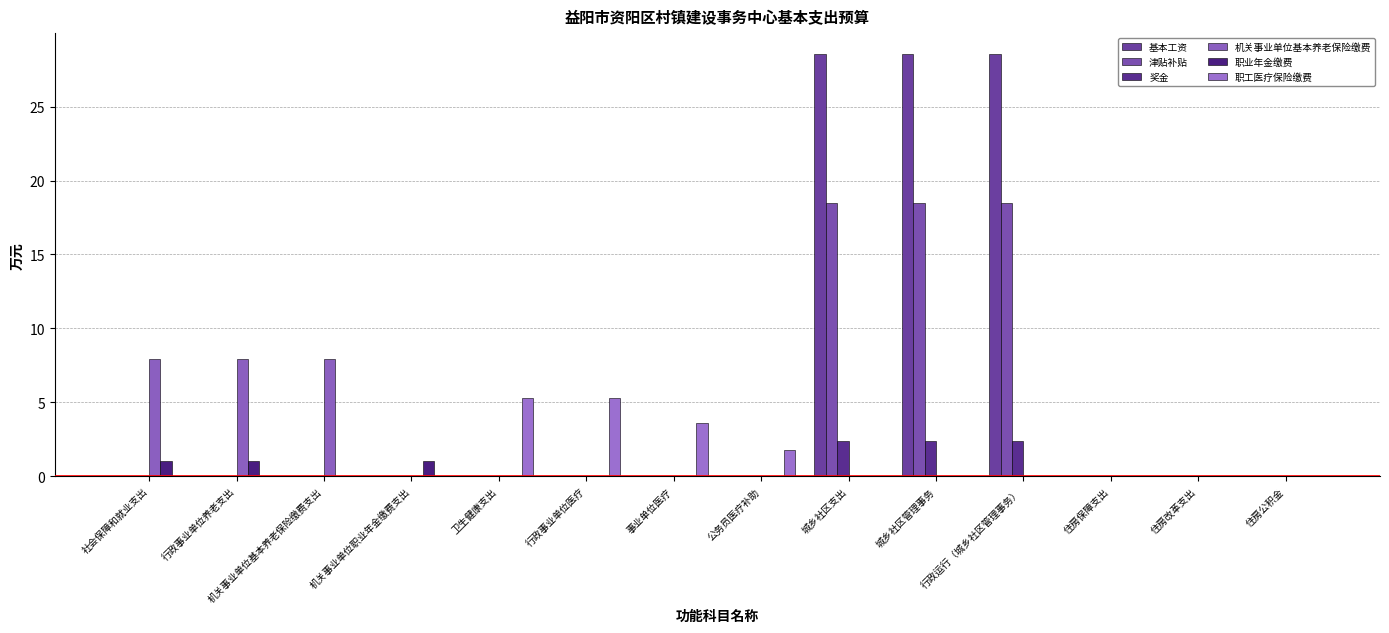

What is the sum of all 职业年金缴费 values?

3.1